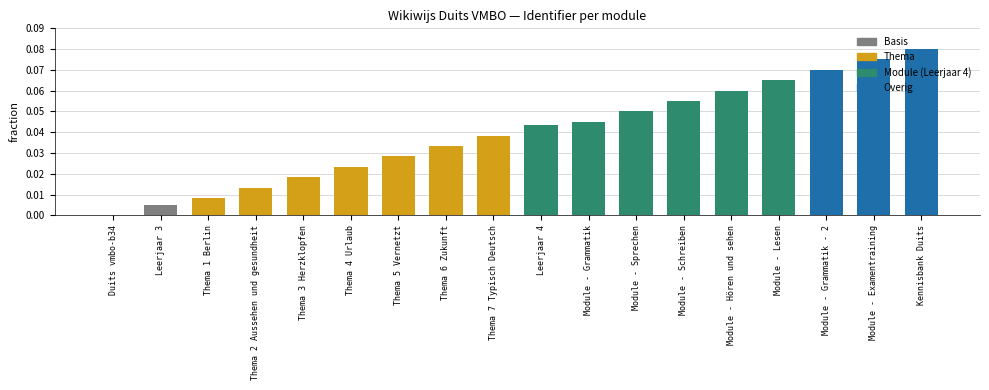

The value at Thema 3 Herzklopfen is 0.0. True or false?

True